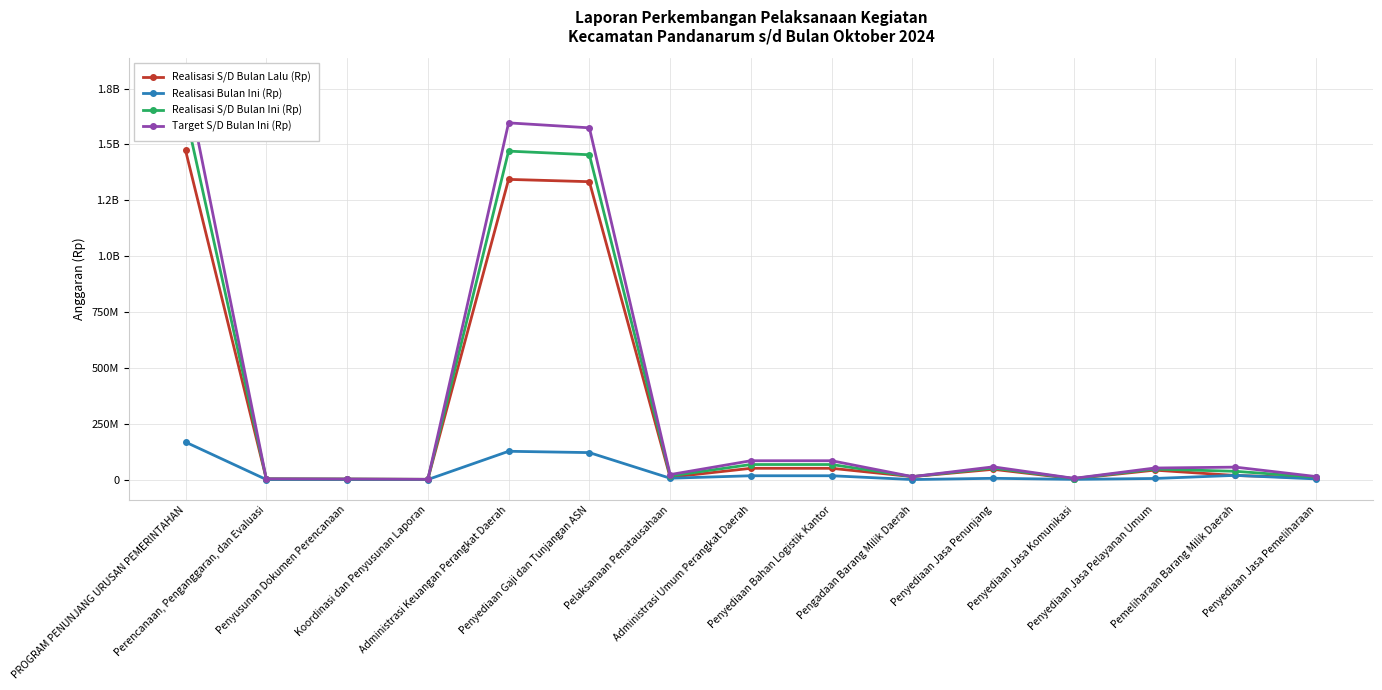

How many lines are shown in the chart?

4